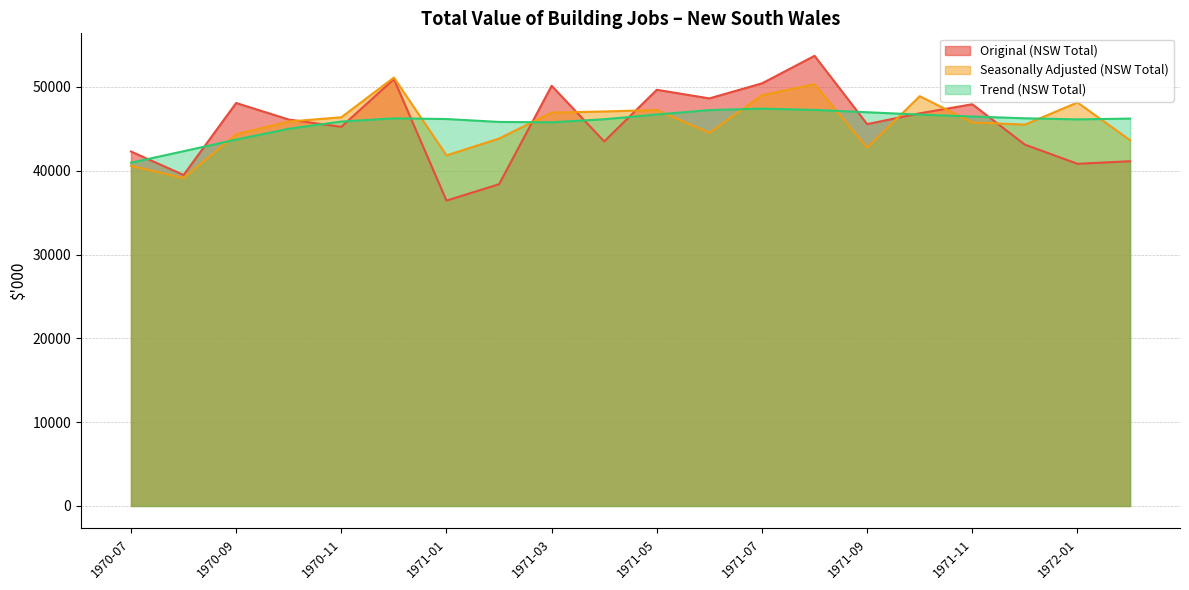

What are all the series names shown in the legend?

Original (NSW Total), Seasonally Adjusted (NSW Total), Trend (NSW Total)